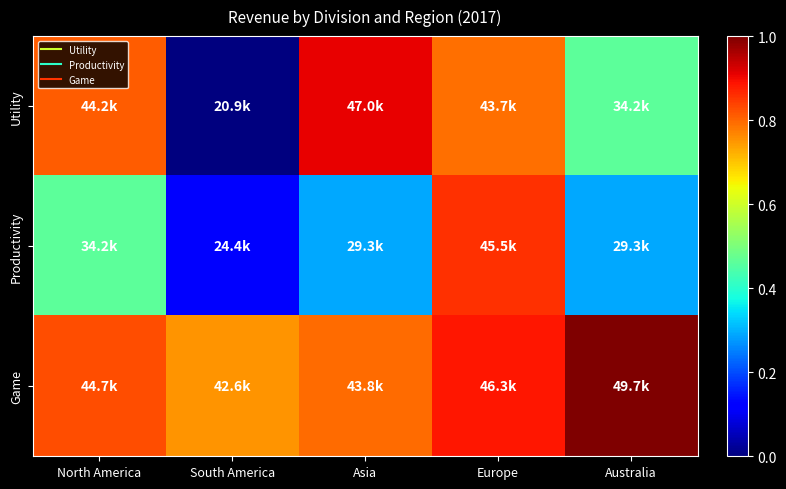

Reading left to right, transcribe all the data shown in this chart.

Utility: North America=0.8	South America=0.0	Asia=0.9	Europe=0.8	Australia=0.5
Productivity: North America=0.5	South America=0.1	Asia=0.3	Europe=0.9	Australia=0.3
Game: North America=0.8	South America=0.8	Asia=0.8	Europe=0.9	Australia=1.0